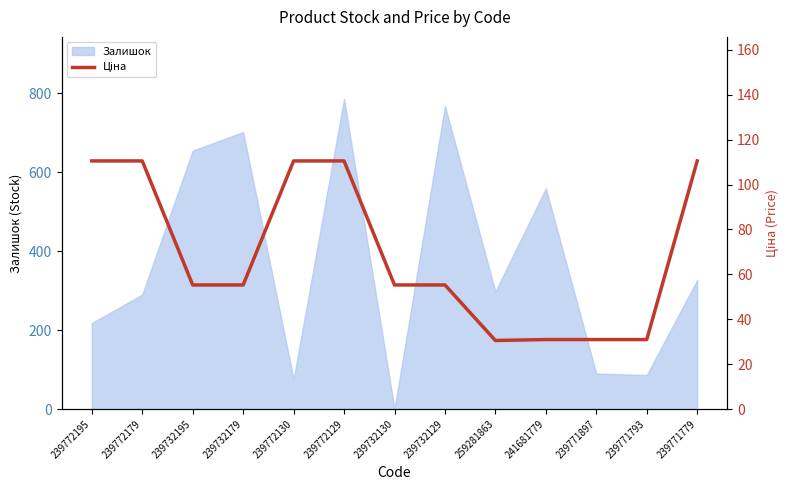

Between 239772129 and 239732130, which is larger?

239772129